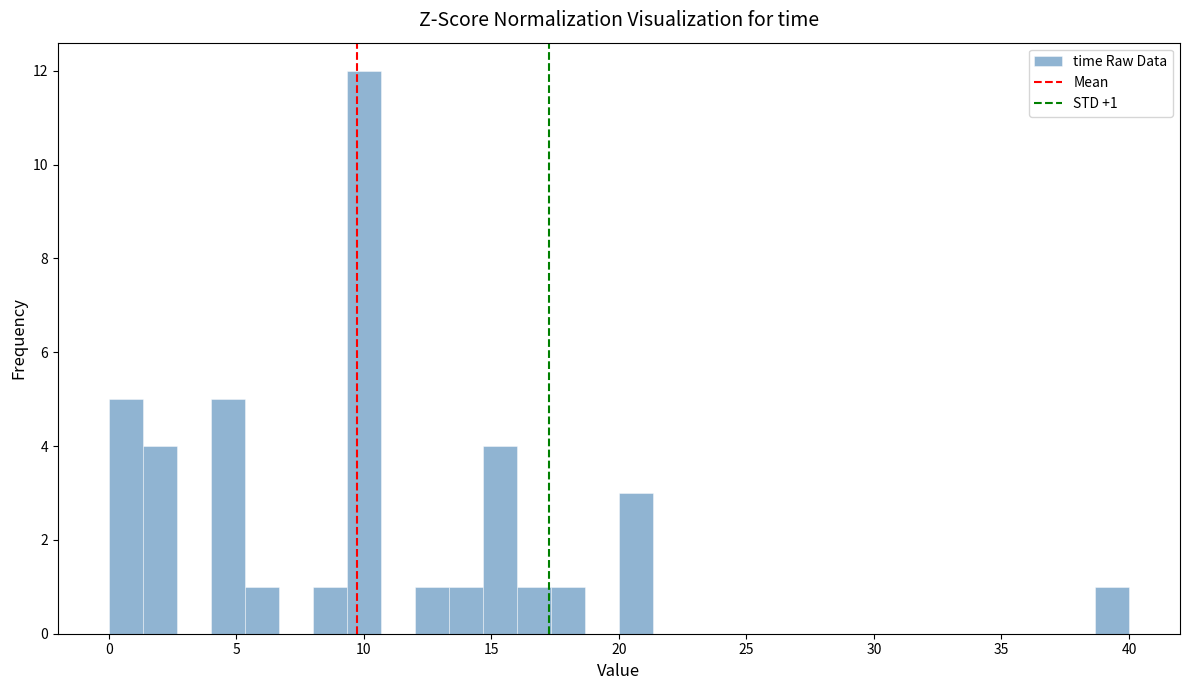

Around what value on the x-axis is the tallest bar? Give the approximate position of its centre, as read against the axis.

10.0